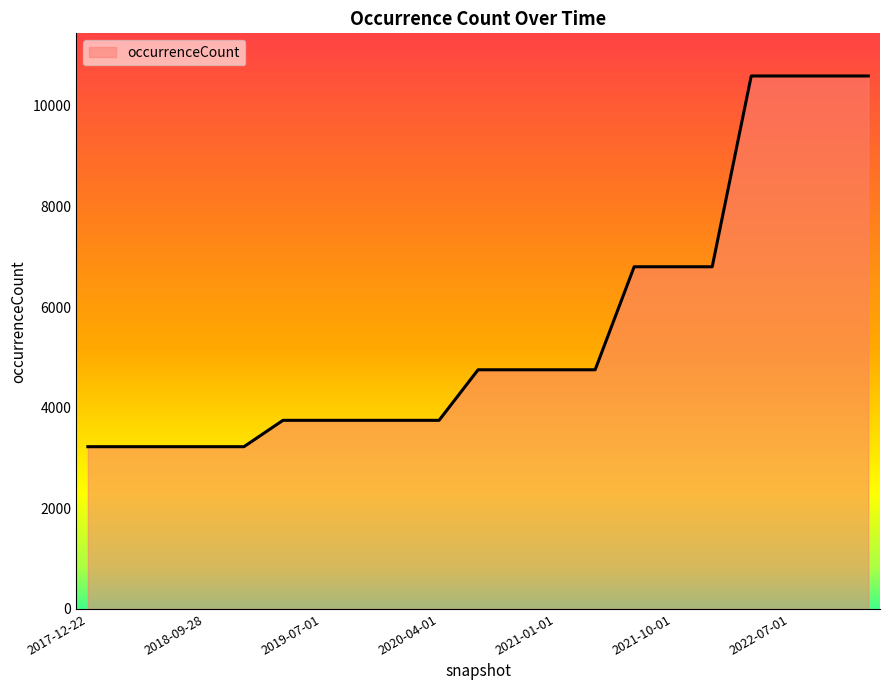

What is the greatest value displayed?

10596